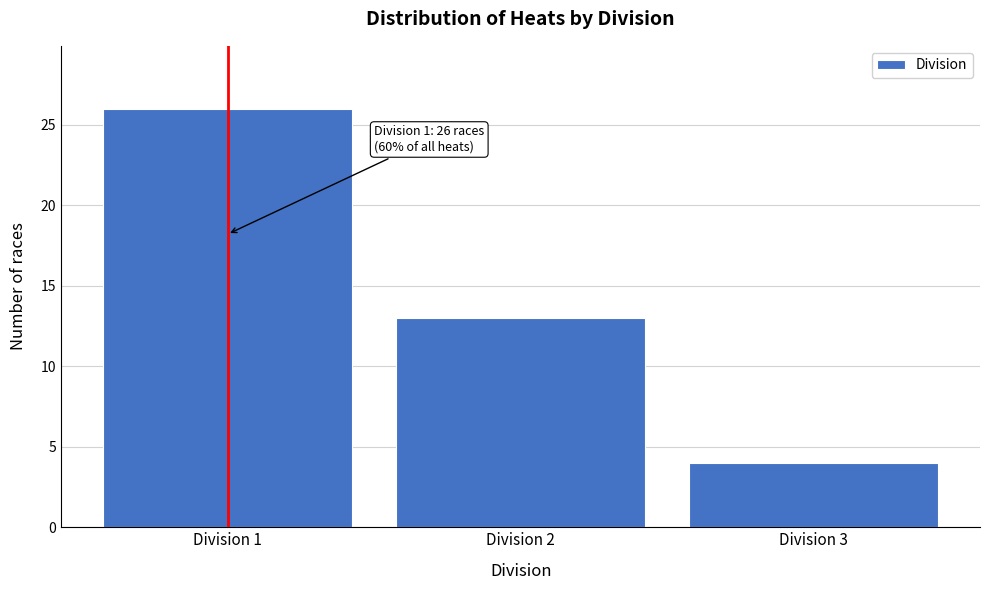

Over which range of the x-axis is the bar tallest?

0.5 to 1.5